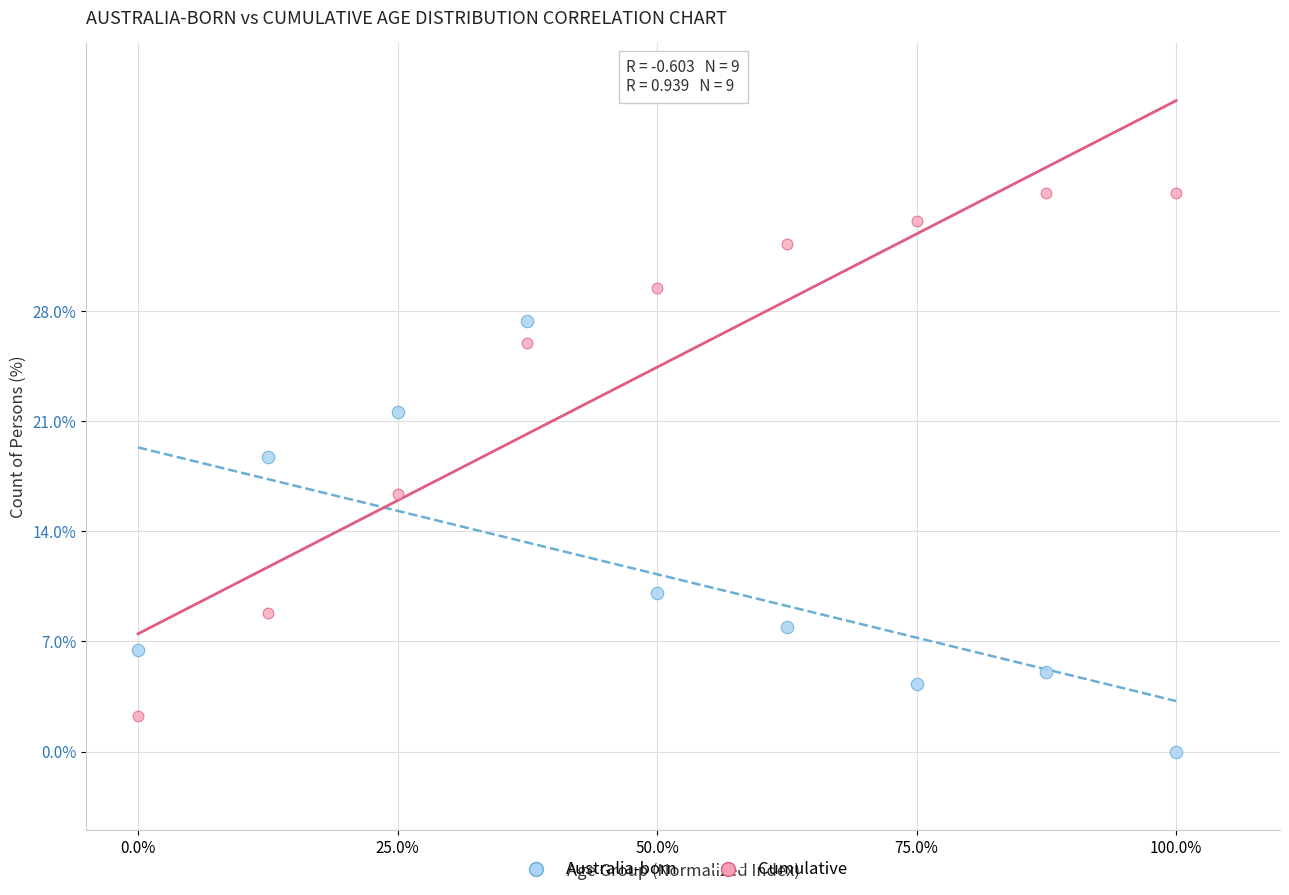

Across all series, what Y value is closest to 17?

16.4